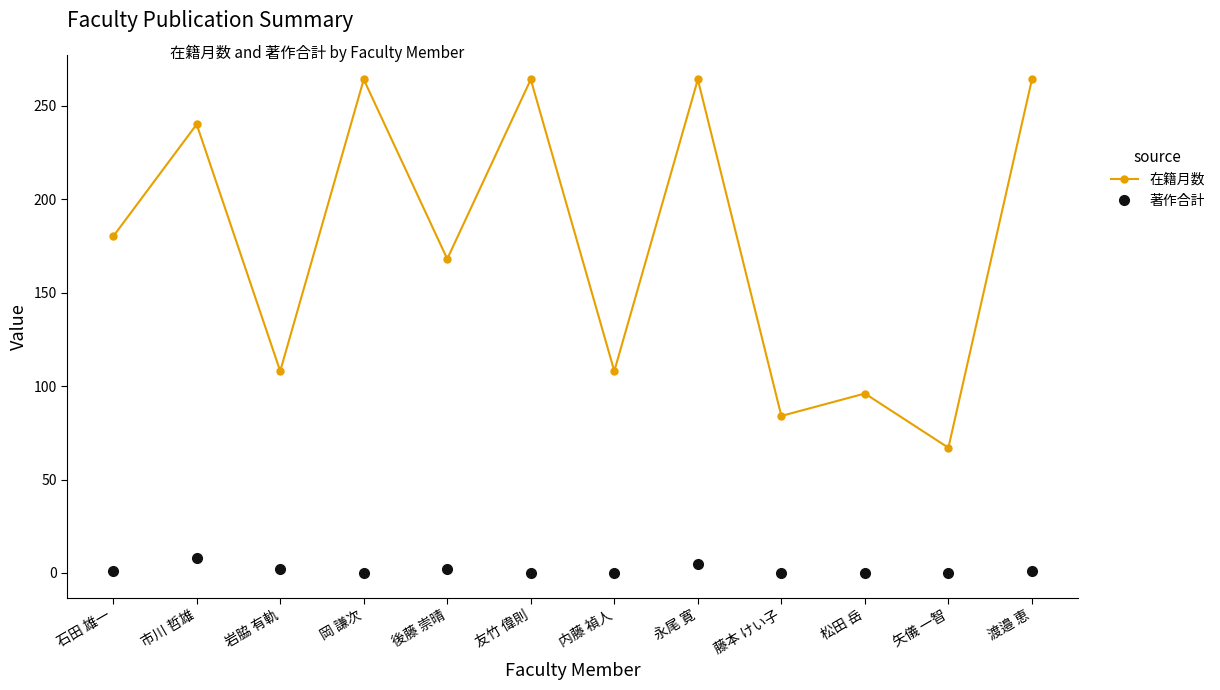

What is the sum of all 著作合計 values?

19